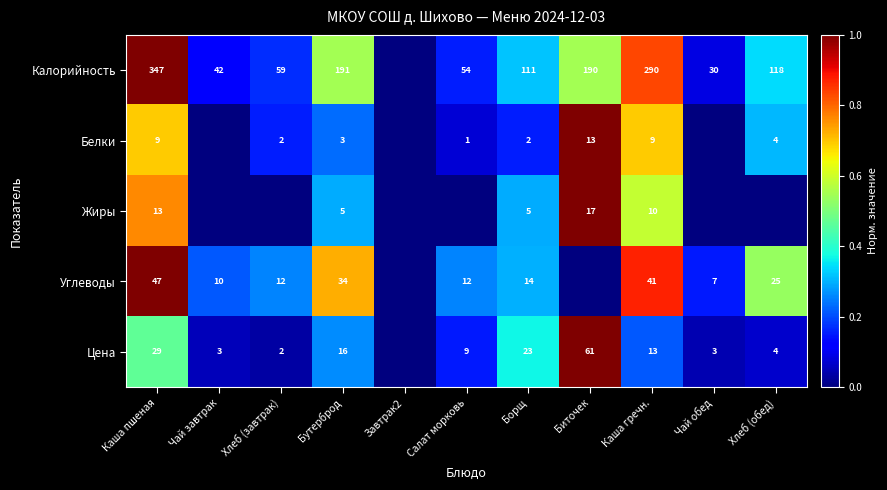

At how many categories does at least one series exceed 0?

10